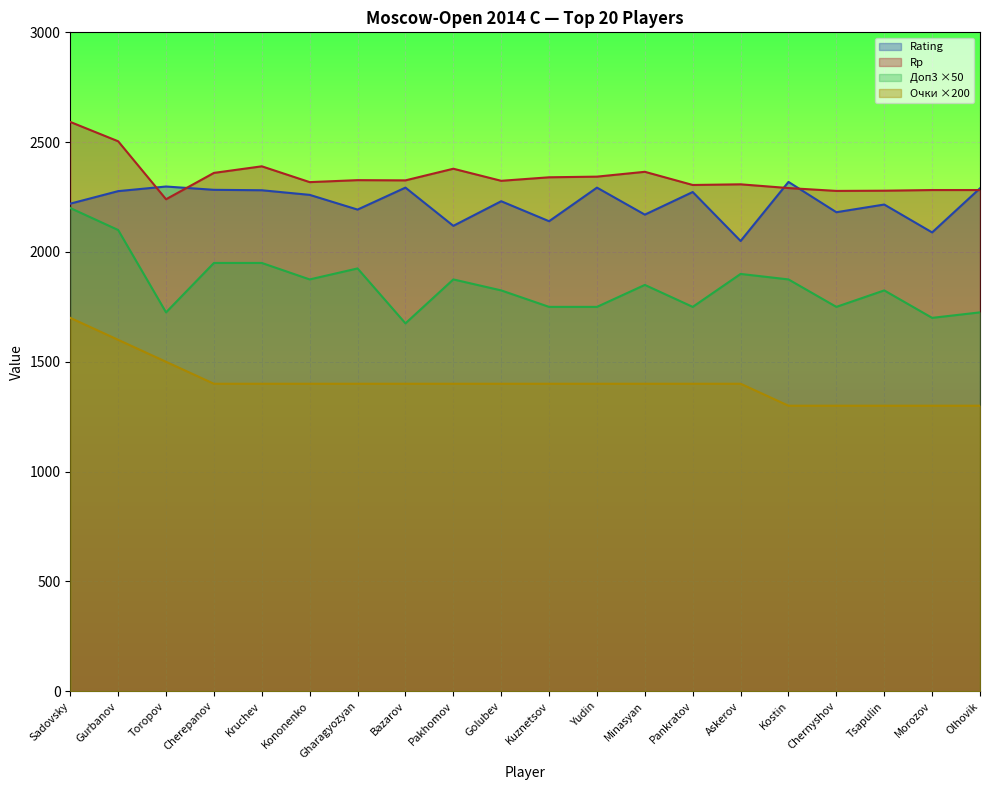

True or false: Points and Rp cross at least once.

False